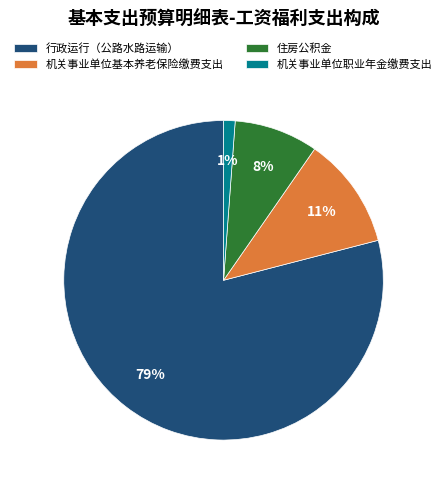

Between 机关事业单位基本养老保险缴费支出 and 机关事业单位职业年金缴费支出, which is larger?

机关事业单位基本养老保险缴费支出